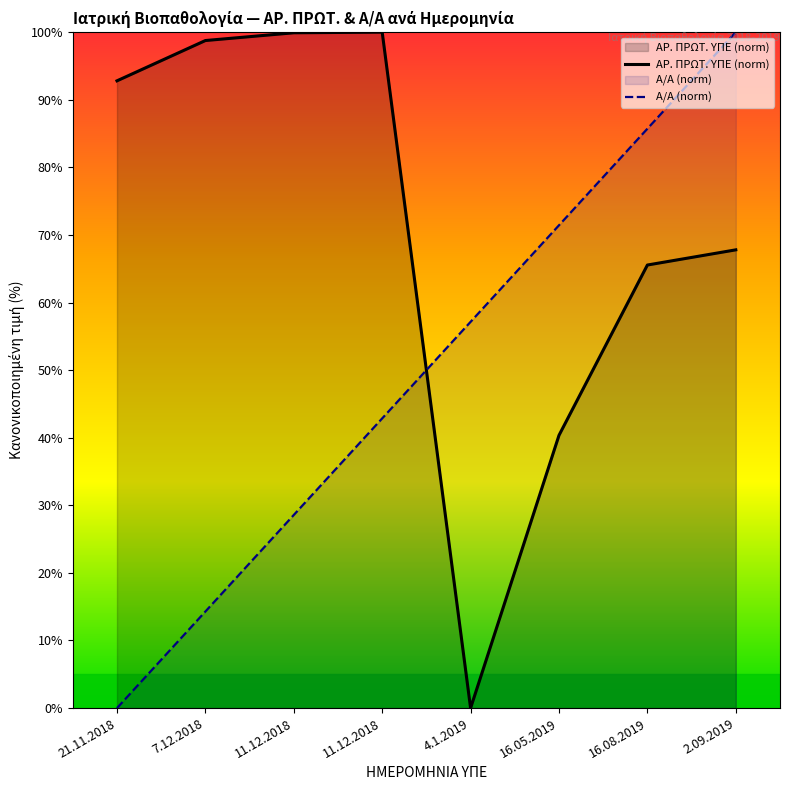

At 11.12.2018, list the series in order from smallest to largest.

Α/Α (norm), ΑΡ. ΠΡΩΤ. ΥΠΕ (norm)